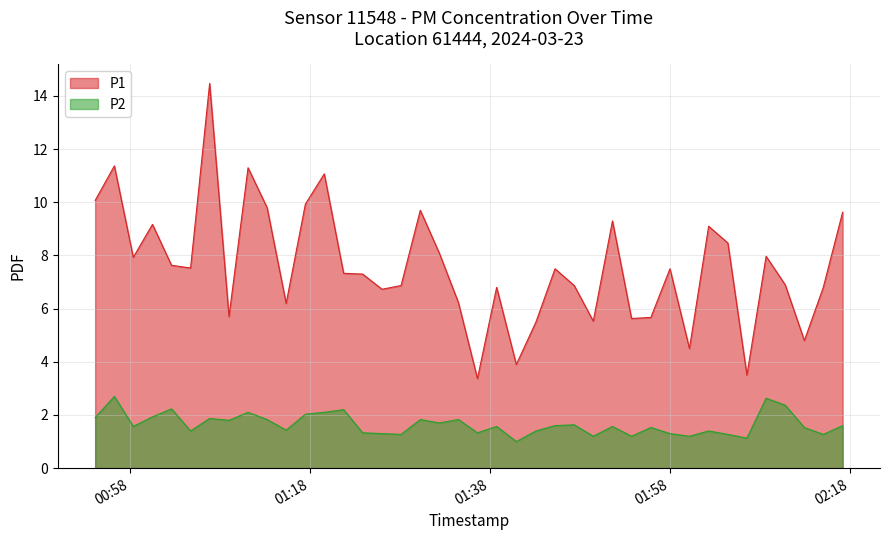

Read the P1 value at 2024-03-23T02:04:25.

8.5